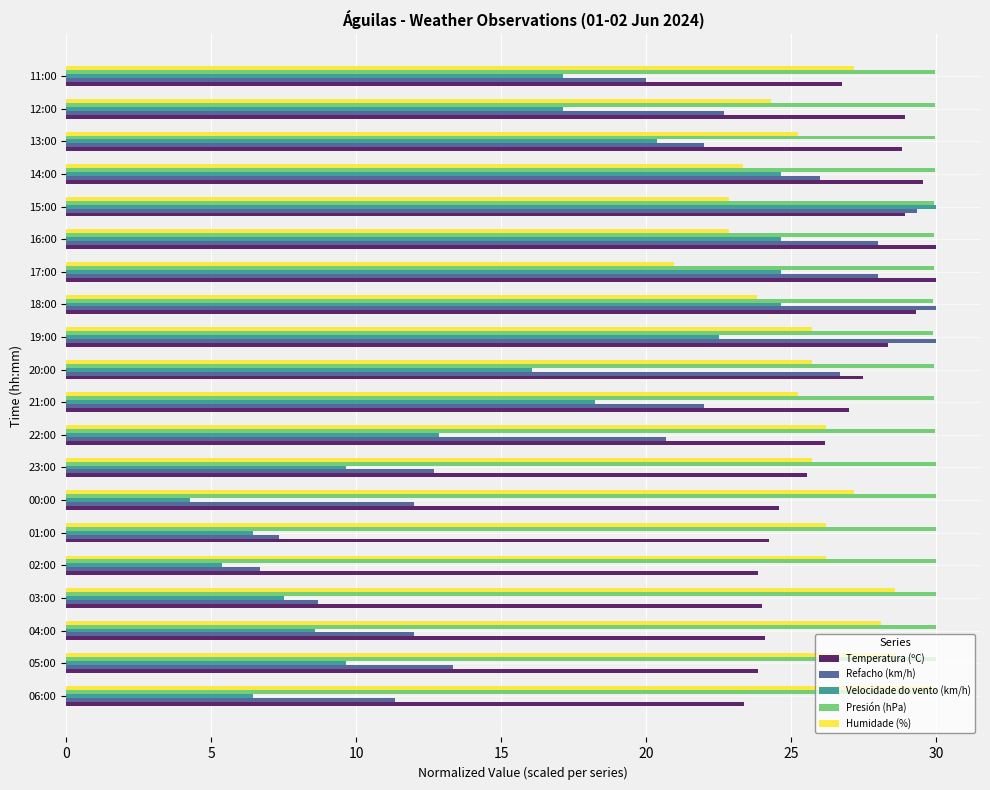

What is the difference between the second highest and second lowest values in the Velocidade do vento (km/h) series?

19.3